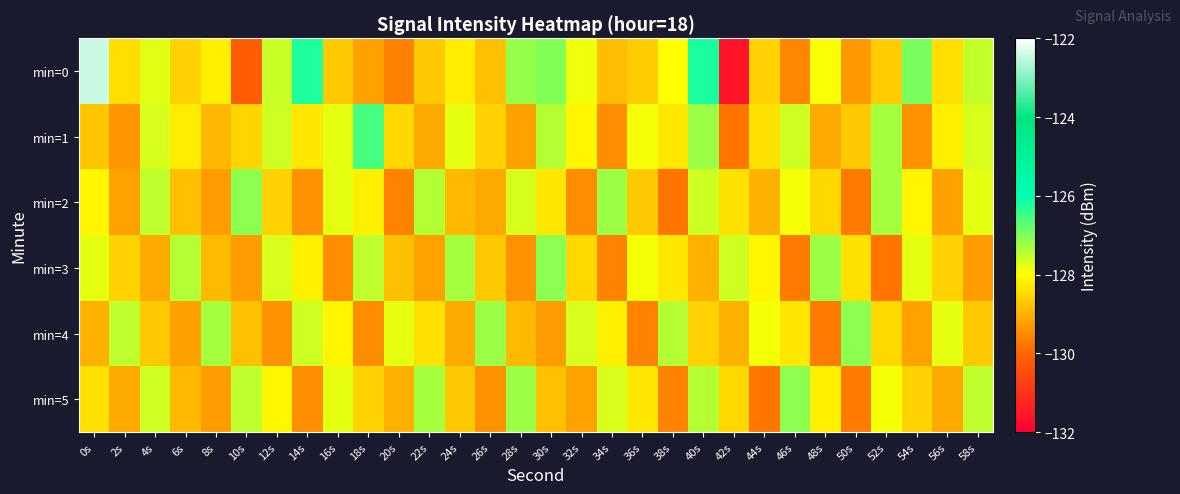

Which series has the widest spread of values?

min=0